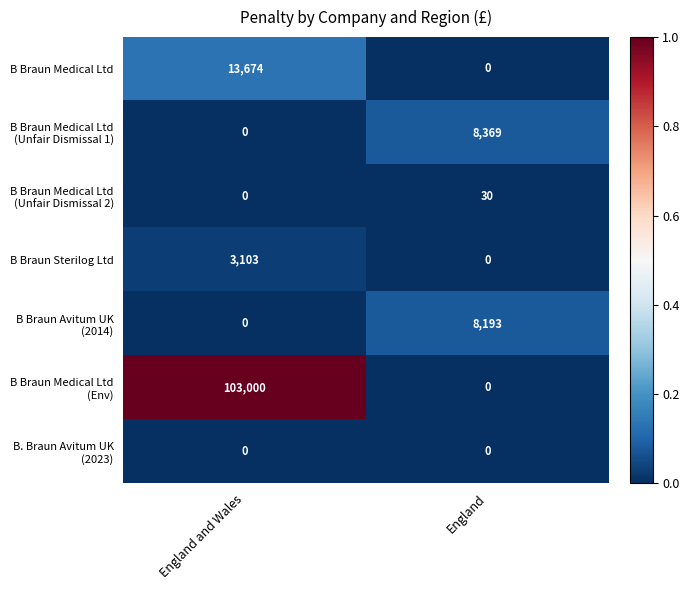

Is it true that B Braun Medical Ltd equals 13674 at England and Wales?

True